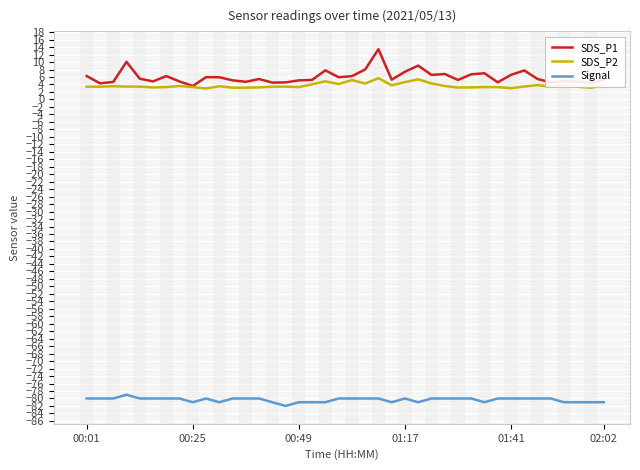

How many lines are shown in the chart?

3